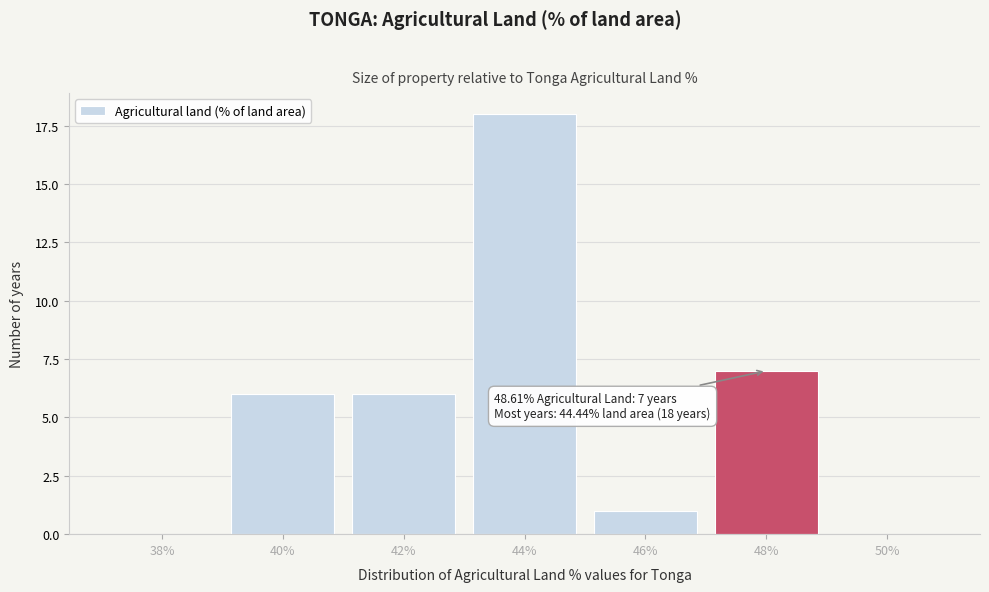

Reading left to right, transcribe all the data shown in this chart.

38%=0	40%=6	42%=6	44%=18	46%=1	48%=7	50%=0